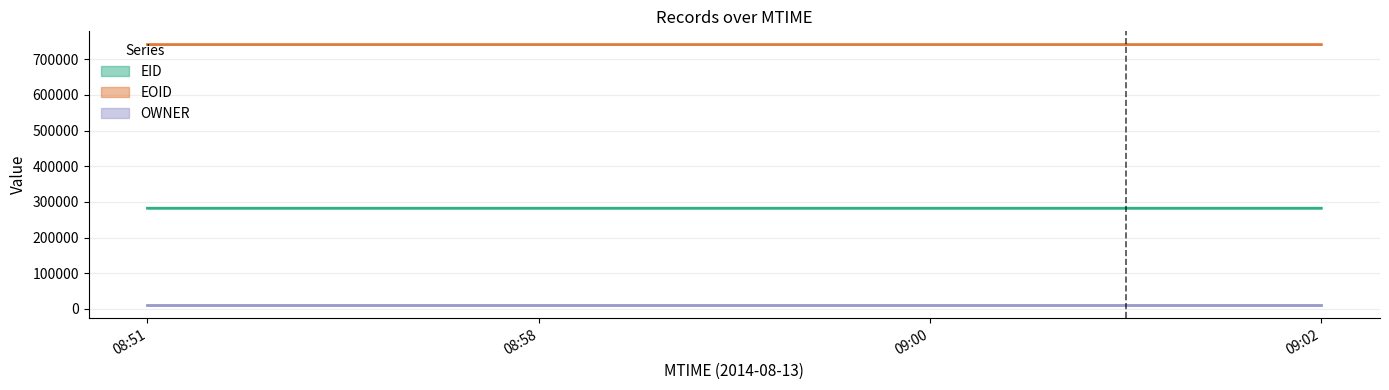

What is the label of the 2nd point from the left?

08:58